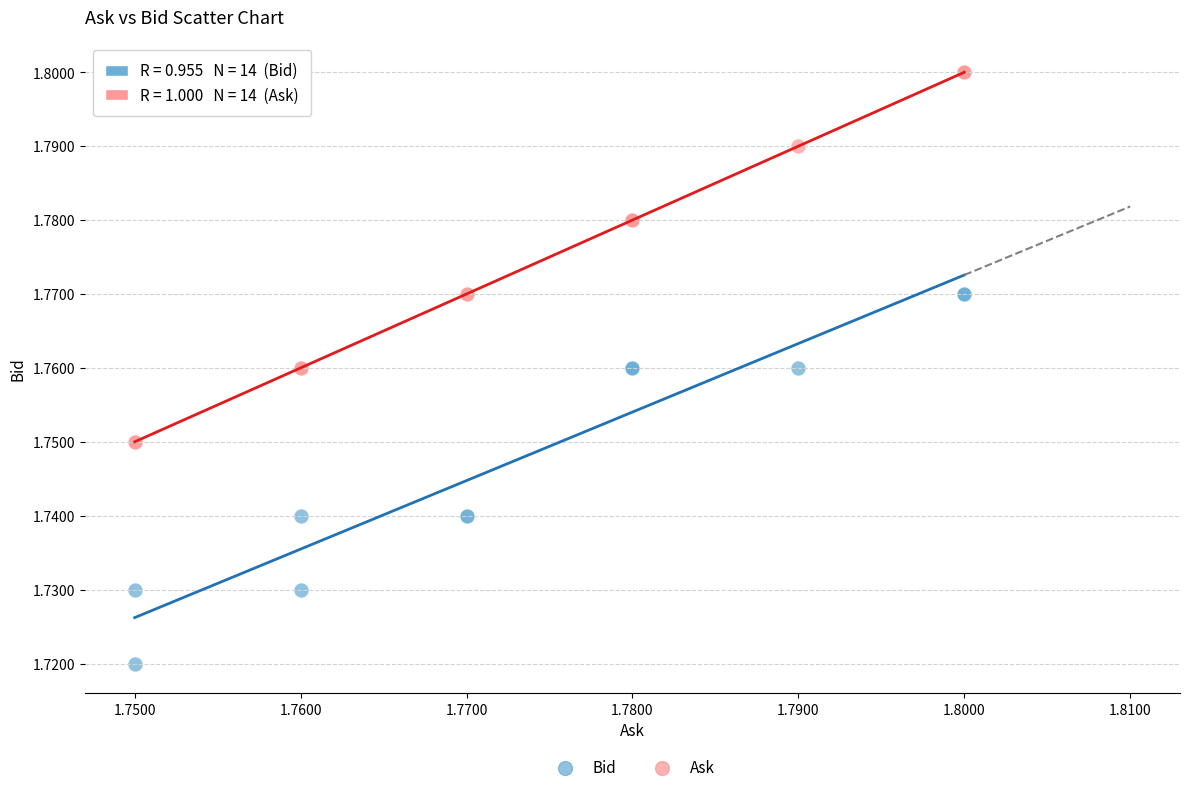

Which series reaches the maximum Y coordinate?

Ask